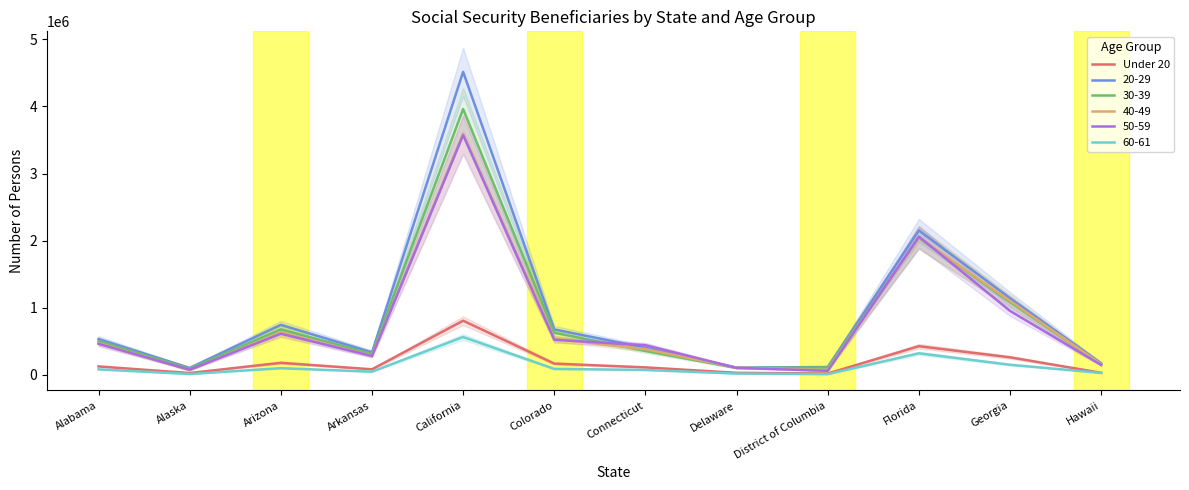

How many lines are shown in the chart?

1